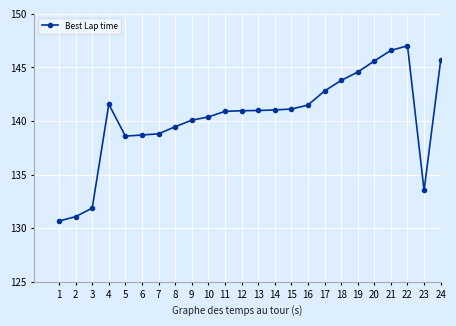

True or false: the data has more than 0 interior local peaks.

True